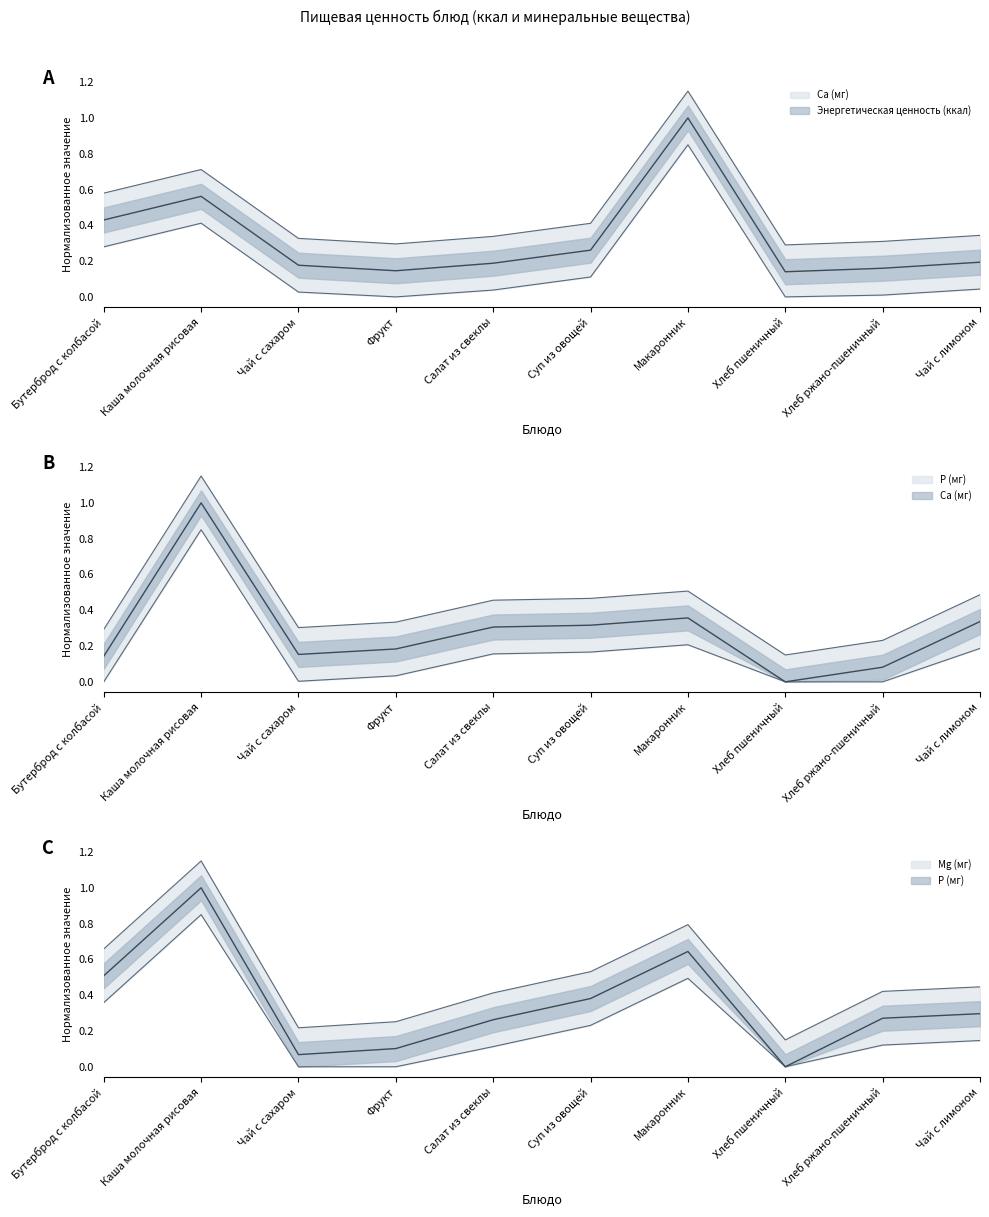

What is the difference between the Энергетическая ценность (ккал) values at Хлеб пшеничный and Бутерброд с колбасой?

0.3